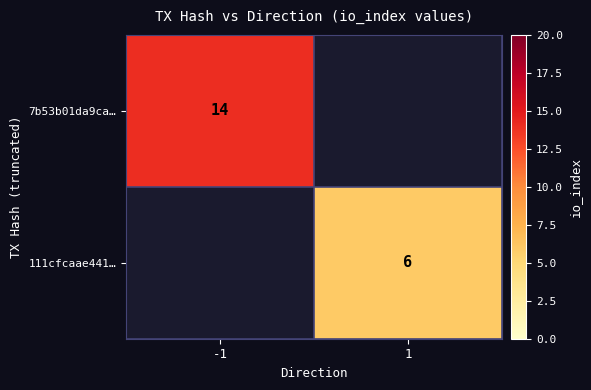

Which category has the lowest value across all series?

1